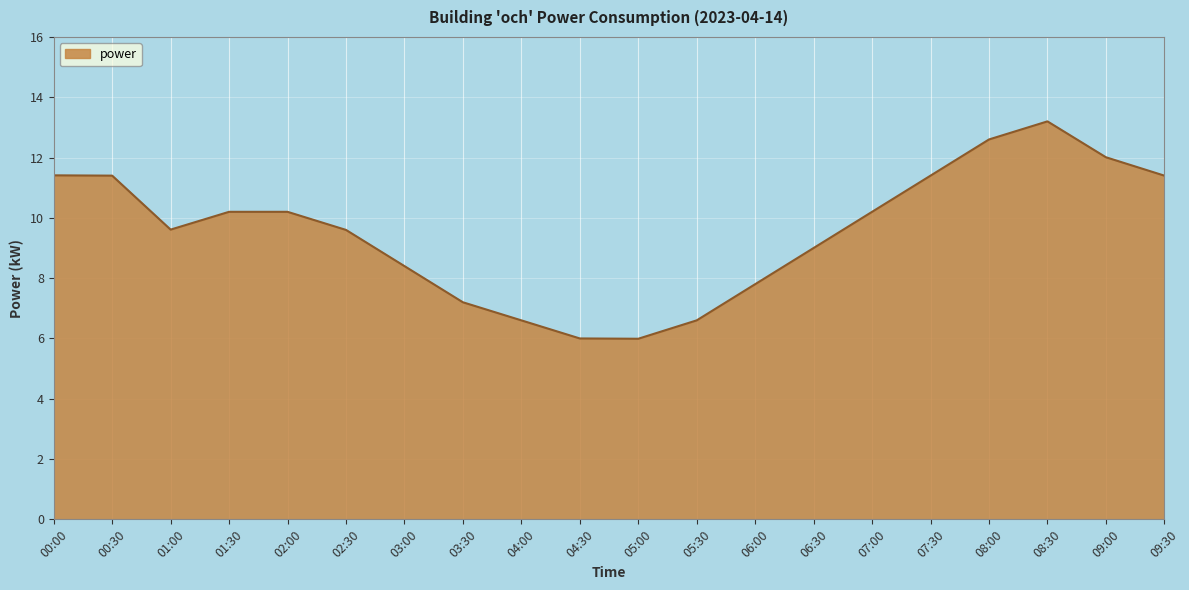

Is it true that the value at 06:00 is 13.9?

False